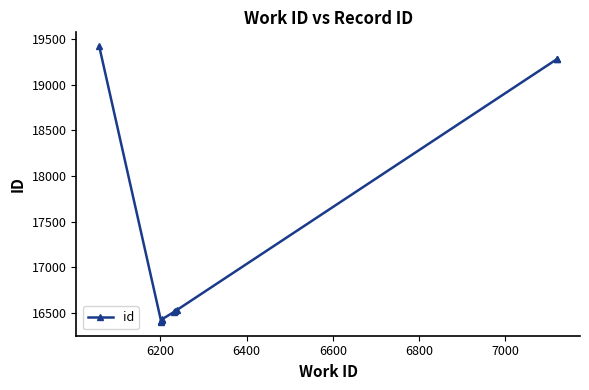

How many points are lower than both their immediate neighbors (excluding endpoints)?

1